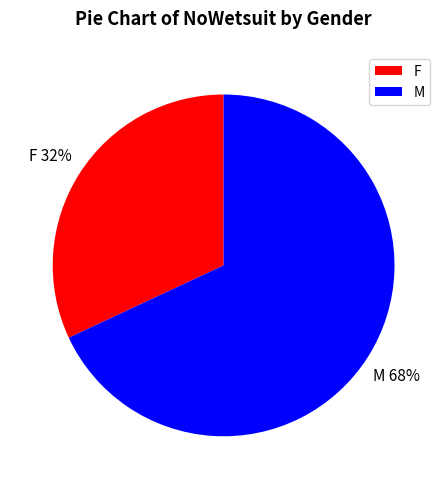

To the nearest percent, what is the average slice percentage?

50%